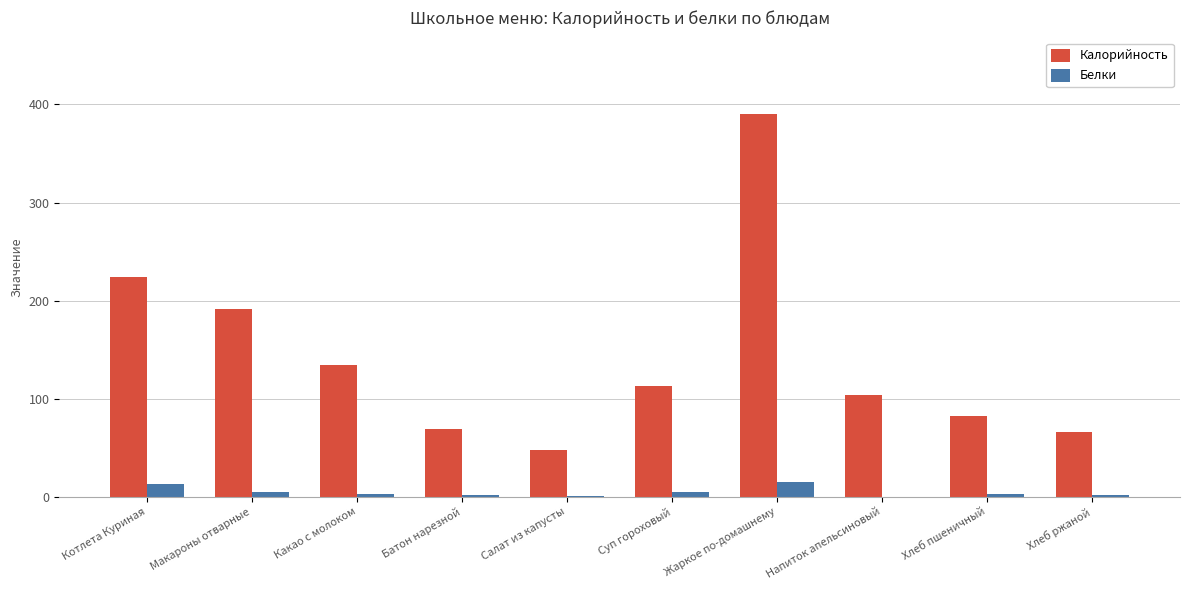

What is the total value across all series at Макароны отварные?

196.5